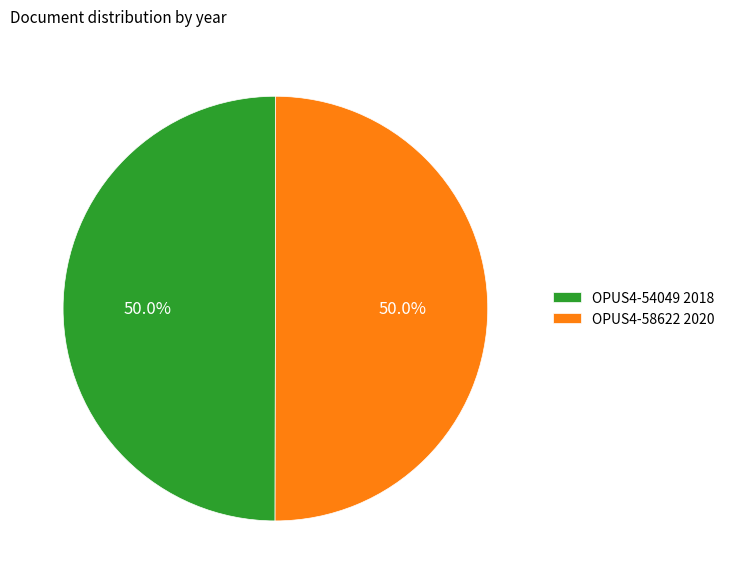

What percentage is the OPUS4-58622 slice, to the nearest percent?

50%